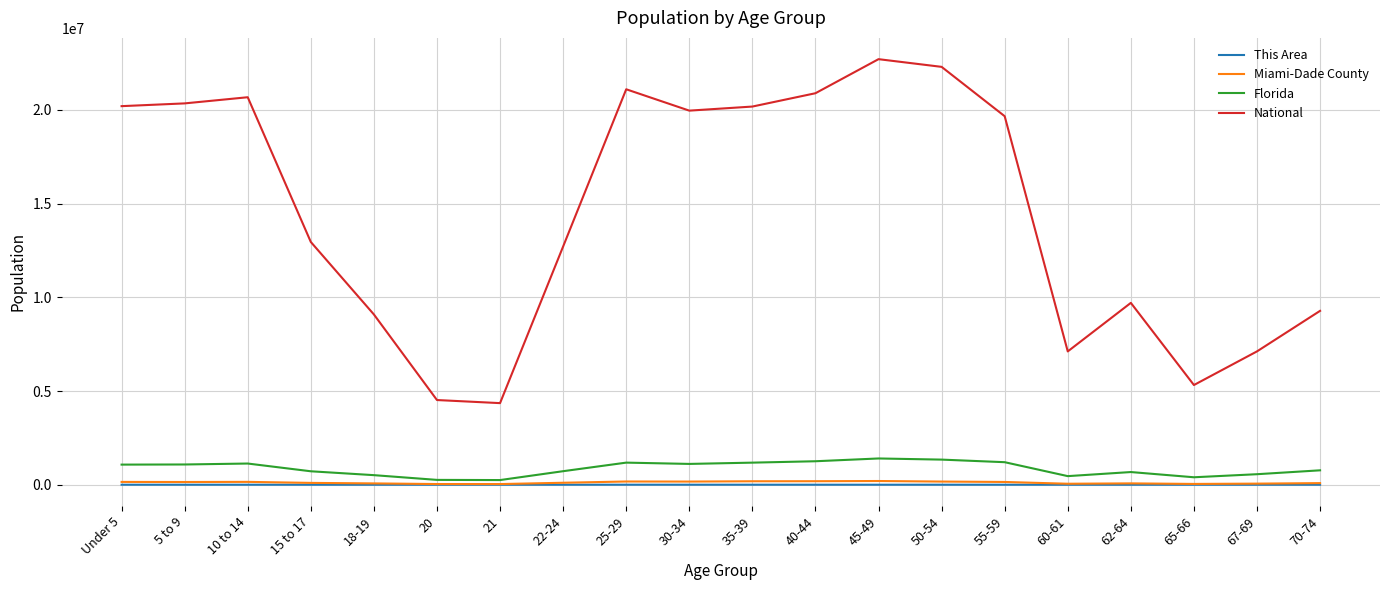

Does the chart have visible grid lines?

Yes